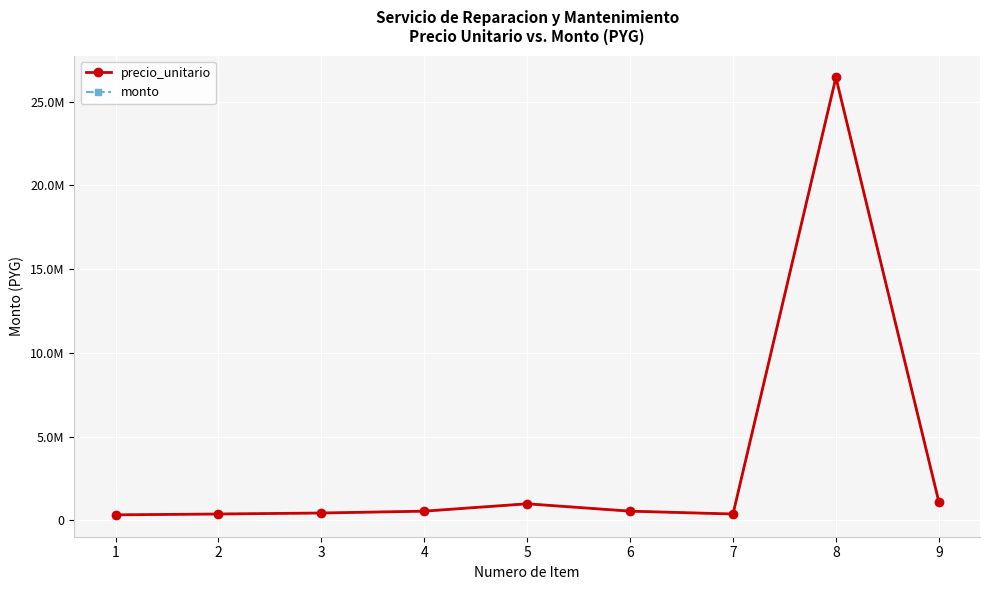

Where is precio_unitario nearest to the value 13385000?

9